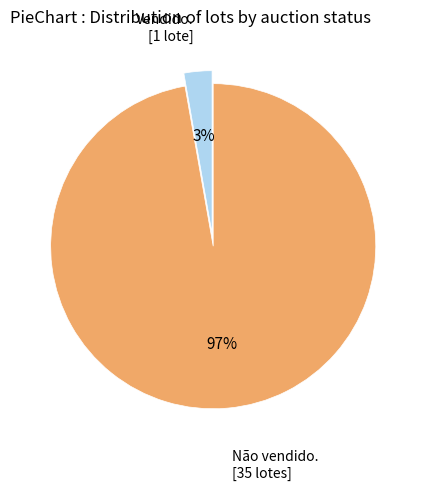

To the nearest percent, what is the average slice percentage?

50%